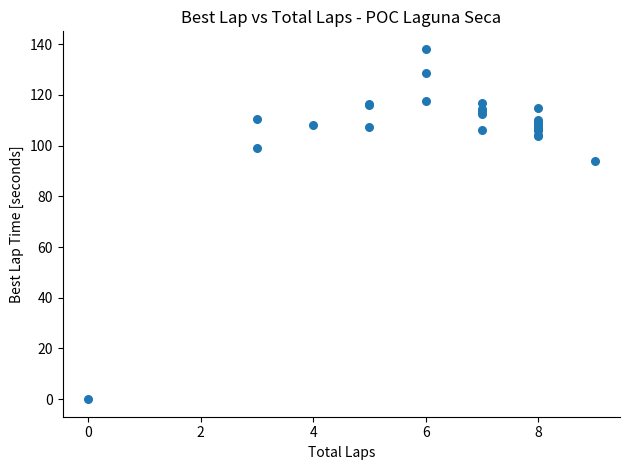

What Y value in the scatter plot is closest to 69?

93.9